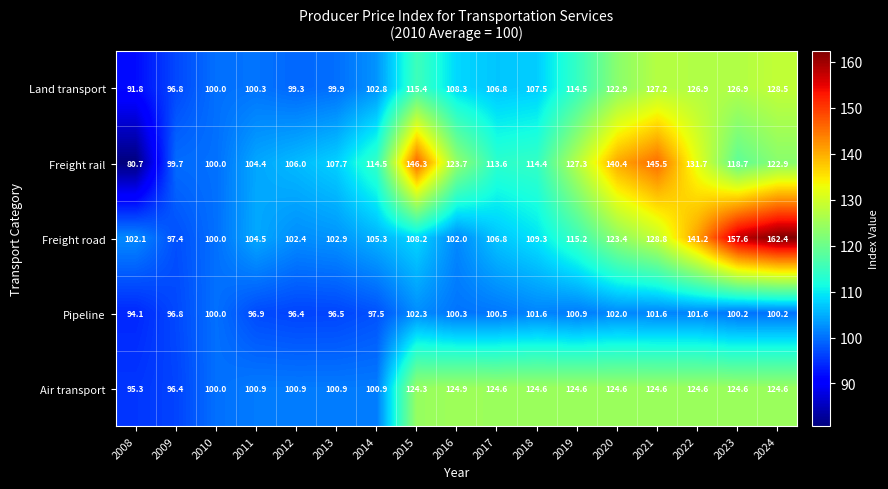

What is the difference between the second highest and second lowest values in the Pipeline series?

5.6